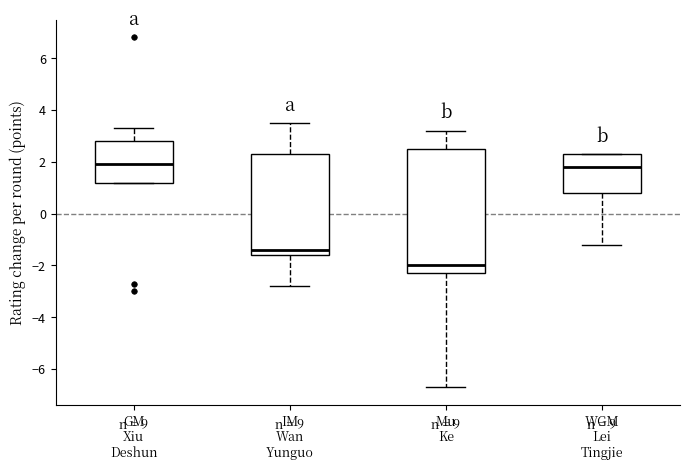

Comparing the boxes themselves (not the whiskers), which one is the tallest?

Mu Ke